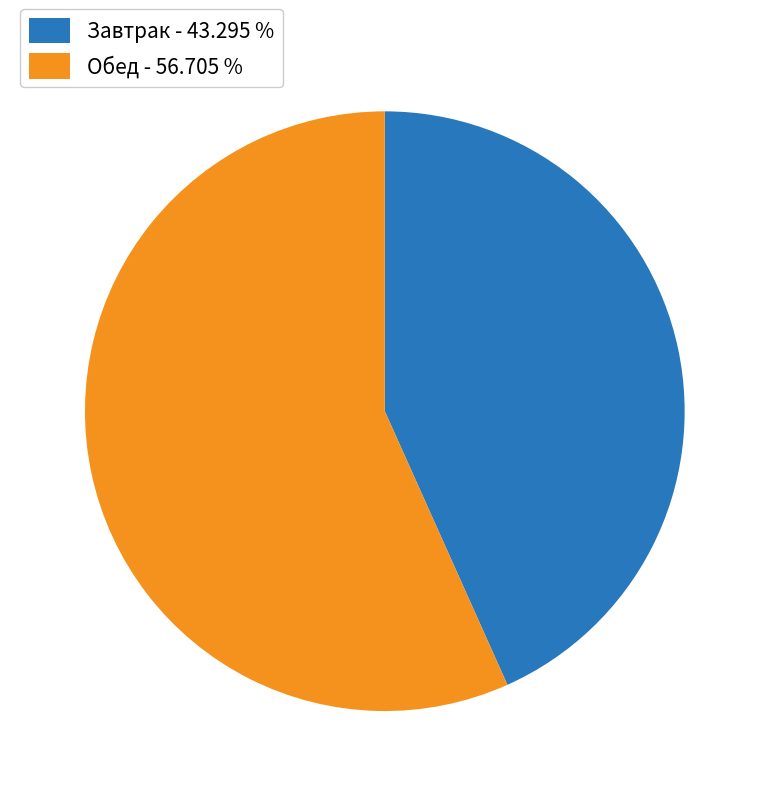

Is the sum of Обед and Завтрак greater than half?

Yes